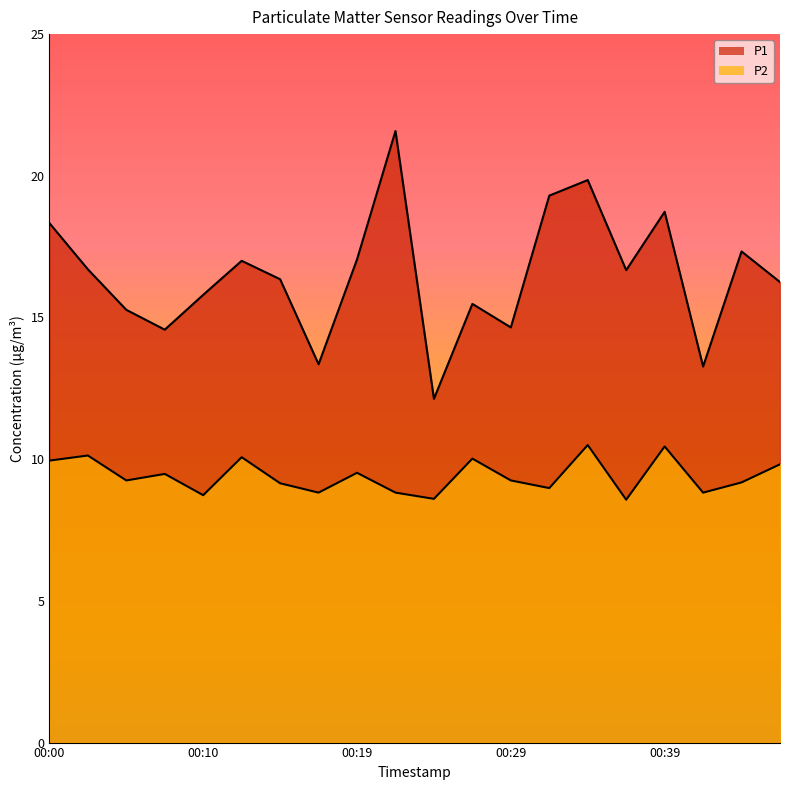

At how many categories does at least one series exceed 12?

20